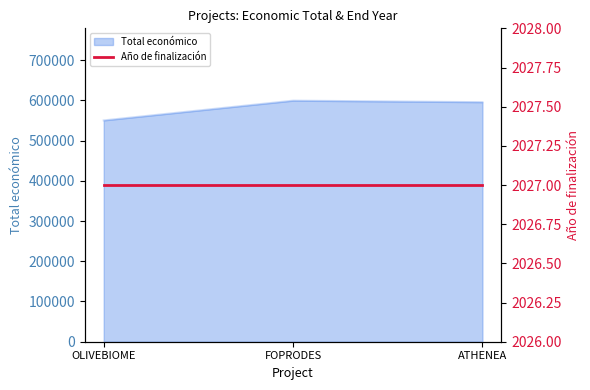

Rank the categories by value from highest to lowest.

FOPRODES, ATHENEA, OLIVEBIOME